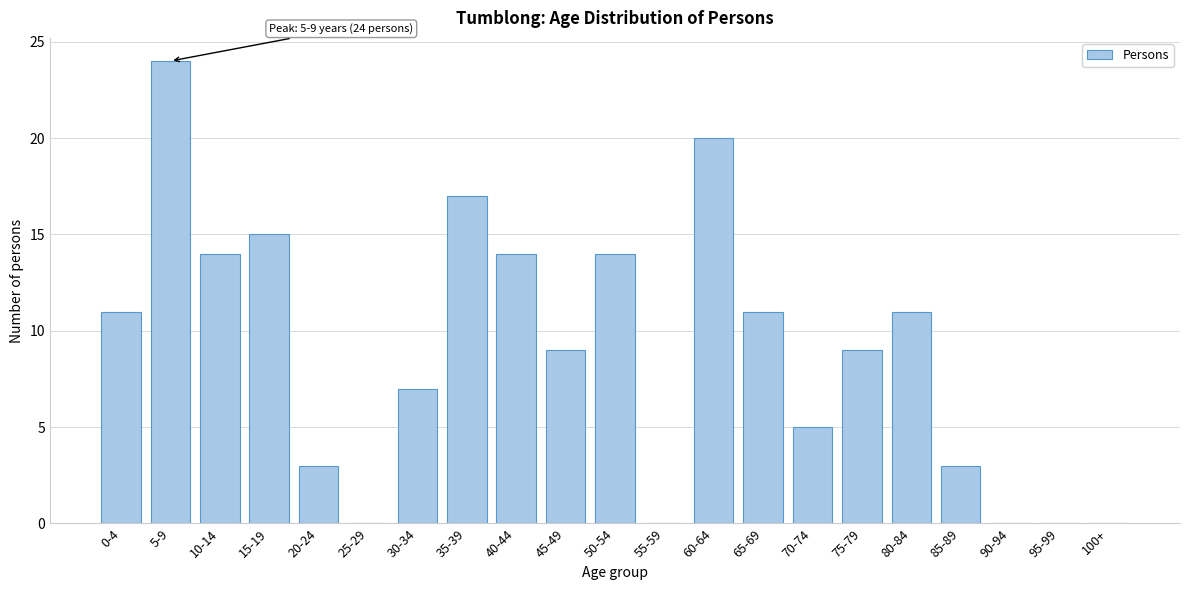

Reading right to left, what are all the values shown in this chart?

100+=0	95-99=0	90-94=0	85-89=3	80-84=11	75-79=9	70-74=5	65-69=11	60-64=20	55-59=0	50-54=14	45-49=9	40-44=14	35-39=17	30-34=7	25-29=0	20-24=3	15-19=15	10-14=14	5-9=24	0-4=11